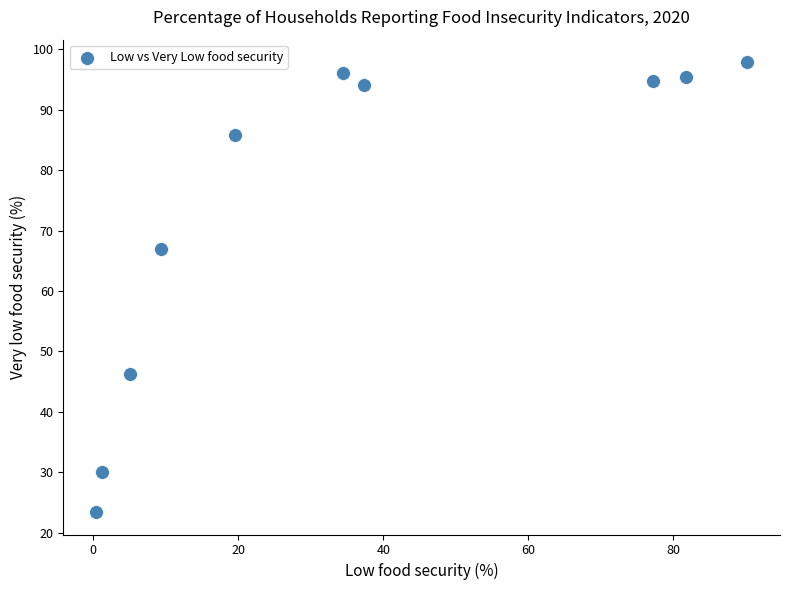

What is the range of Y values (max minus min)?

74.5